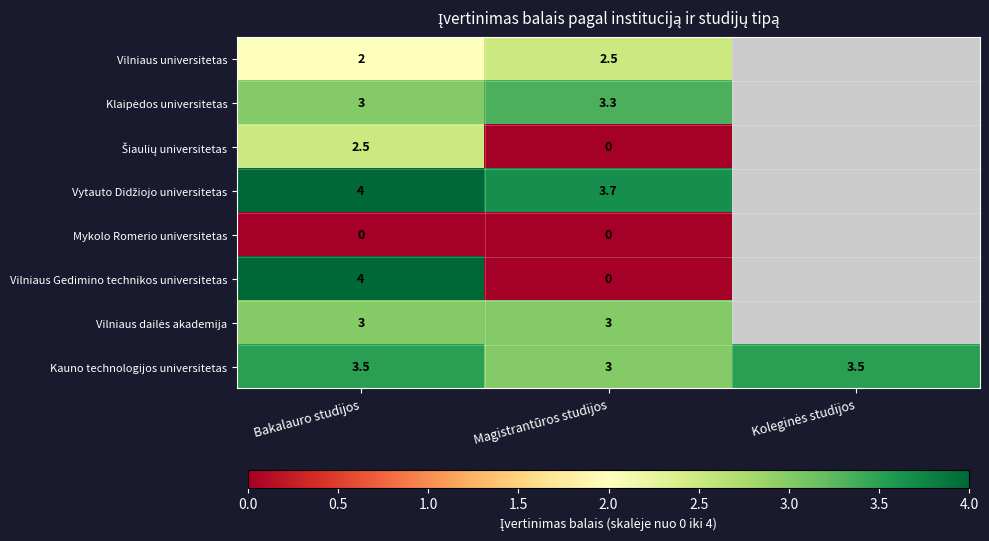

Is it true that Kauno technologijos universitetas equals 3.5 at Bakalauro studijos?

True